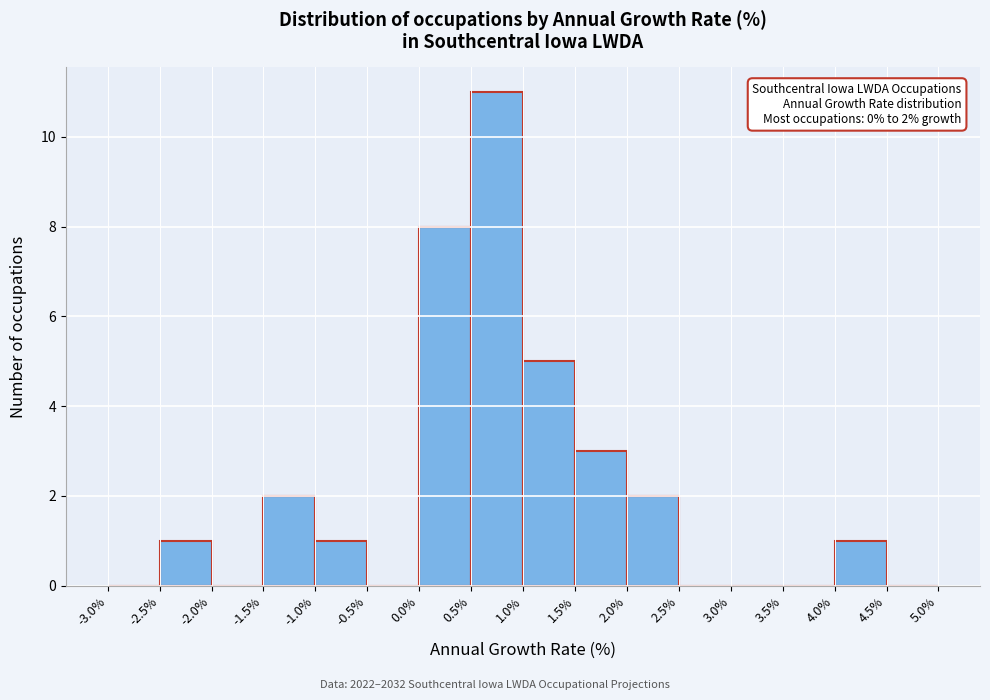

Over which range of the x-axis is the bar tallest?

0.5% to 1.0%